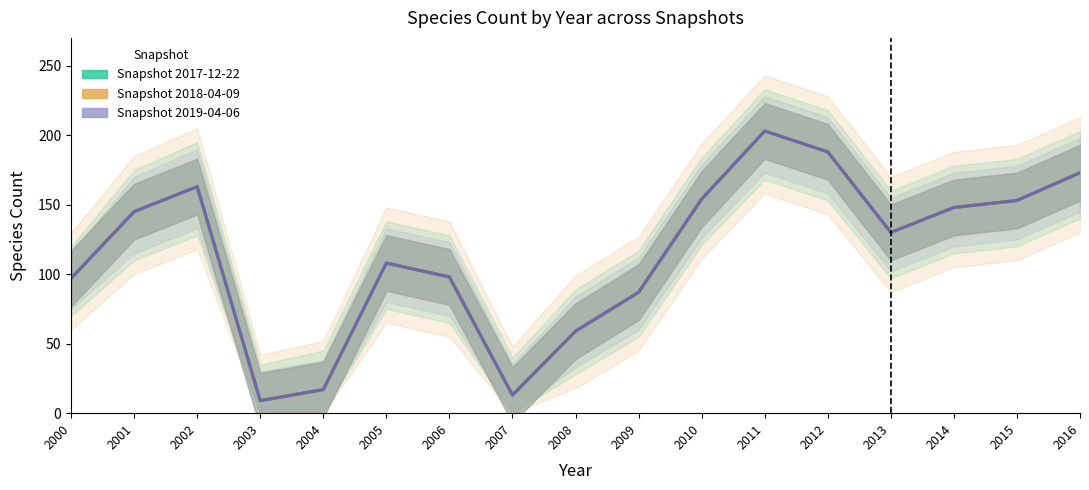

Count the number of categories in the chart.

17